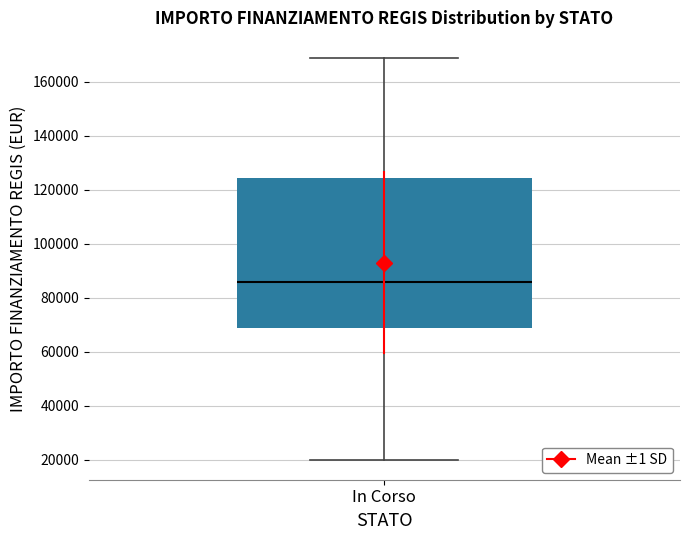

Where does the upper whisker of the box for In Corso end on the y-axis? The values are not printed on the chart, so give them approximately, as read against the axis.

168000